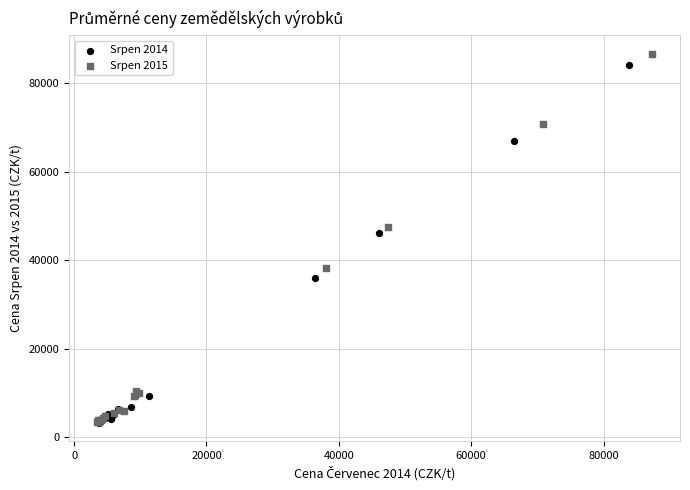

Which series has the widest spread of Y values?

Srpen 2015